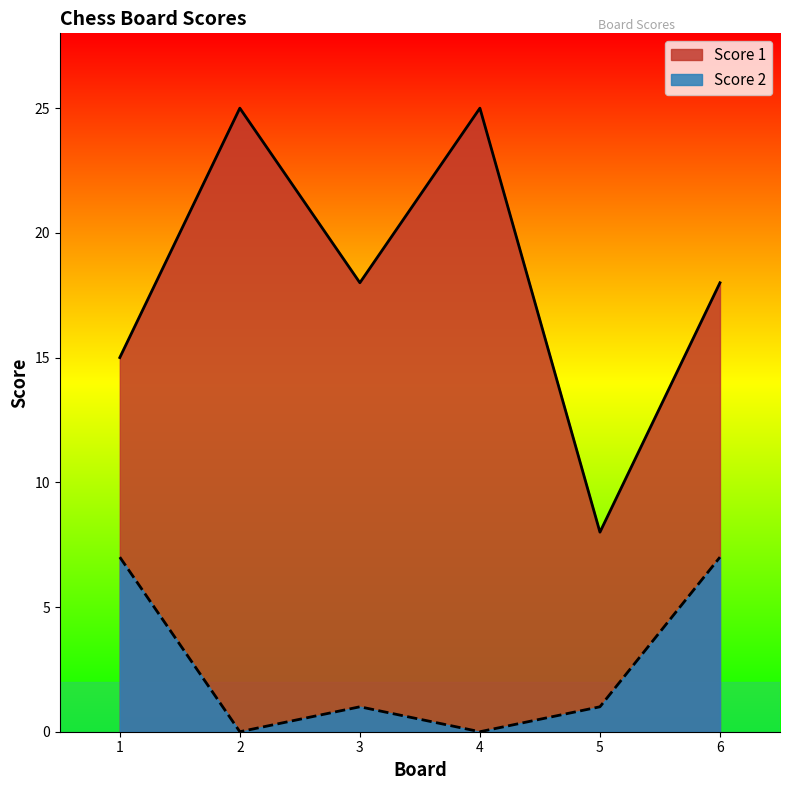

Reading left to right, what are all the values shown in this chart?

Score 1: 1=15	2=25	3=18	4=25	5=8	6=18
Score 2: 1=7	2=0	3=1	4=0	5=1	6=7